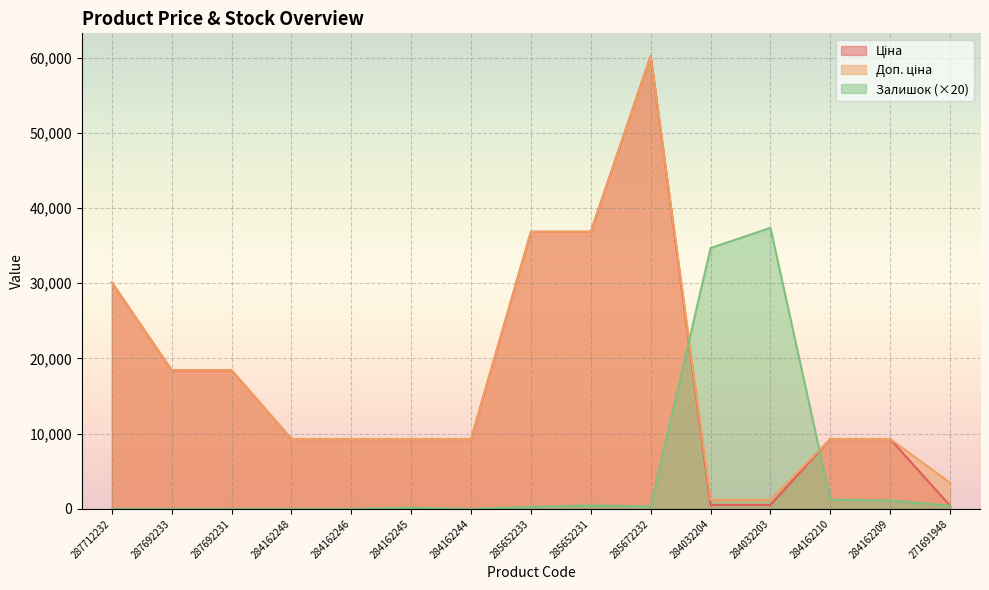

Which series has the widest spread of values?

Ціна